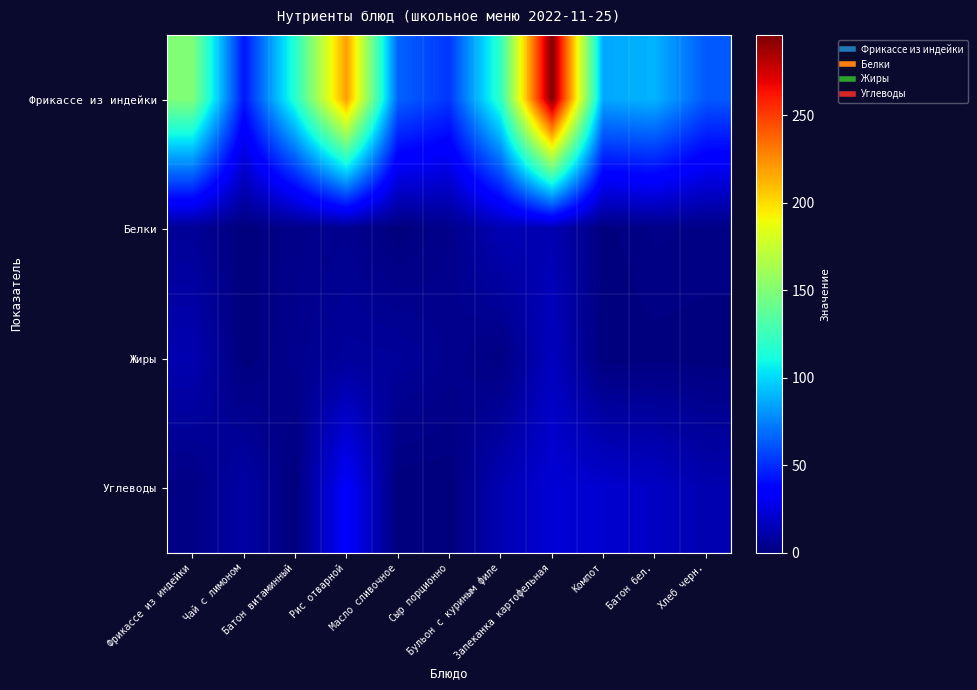

What is the difference between the highest and lowest values at Запеканка картофельная?

282.5